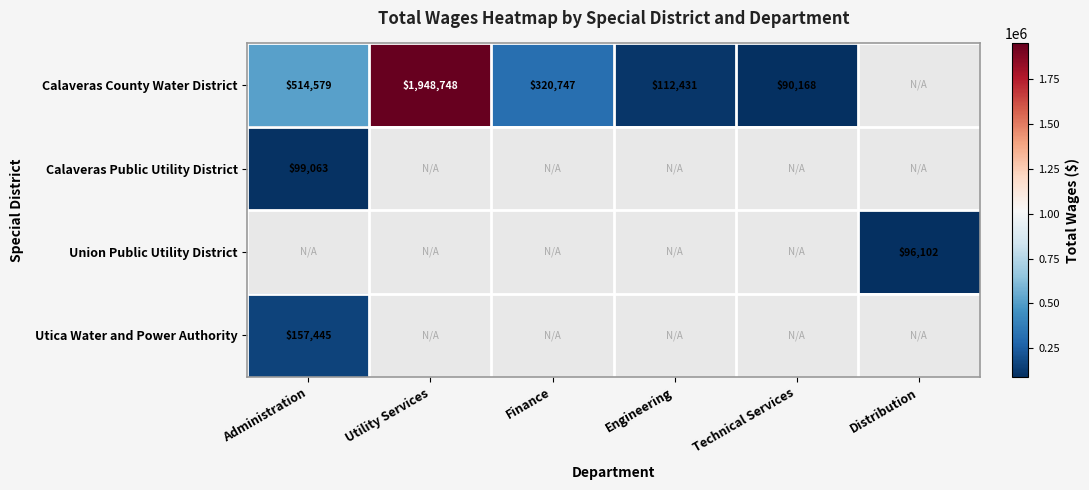

The Union Public Utility District series shows 96102 at Distribution. True or false?

True